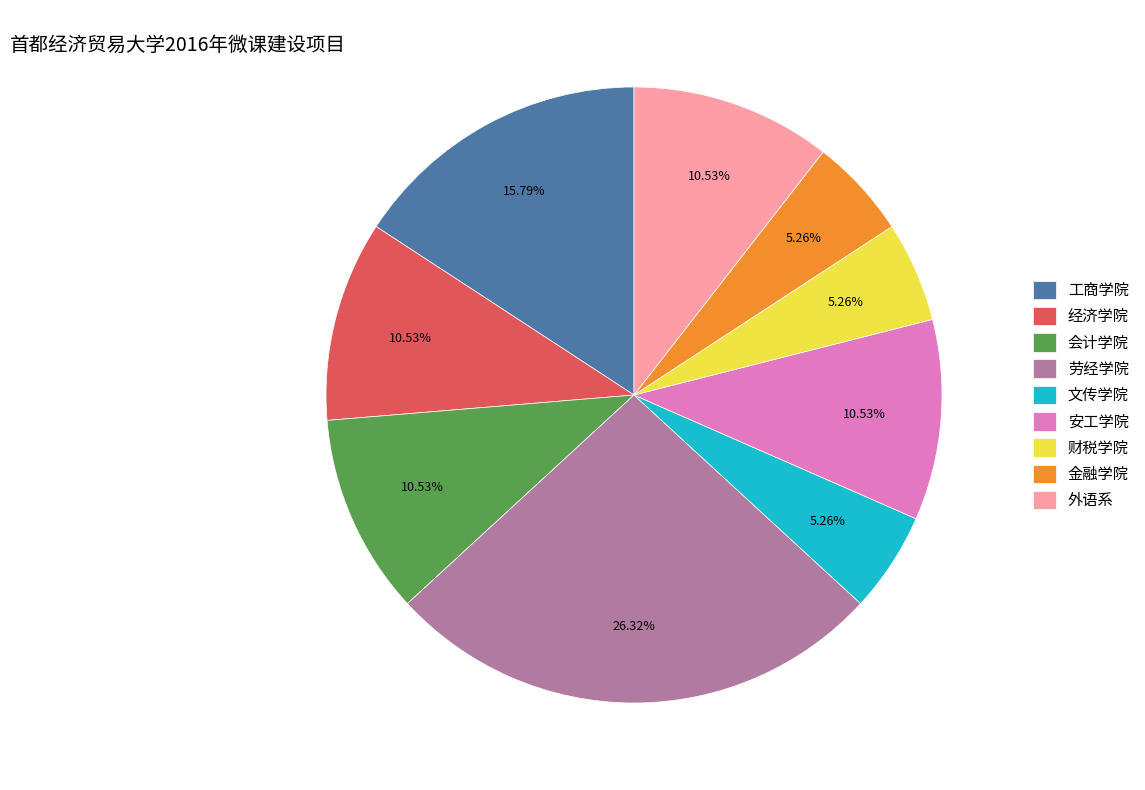

Between 经济学院 and 工商学院, which is larger?

工商学院